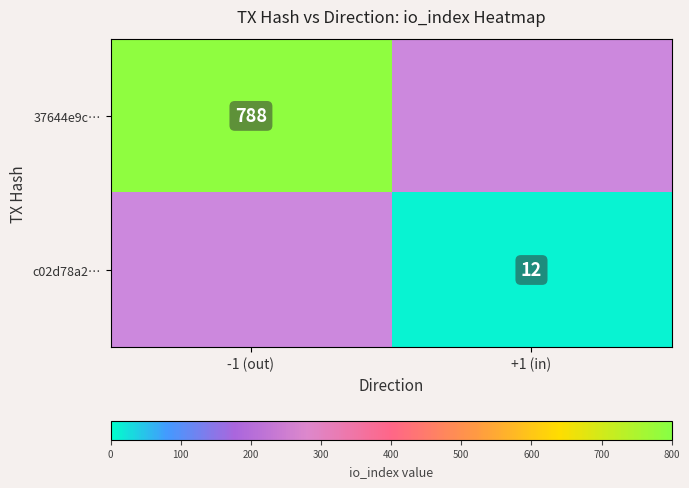

True or false: 37644e9c… has a value of 788 at -1 (out).

True